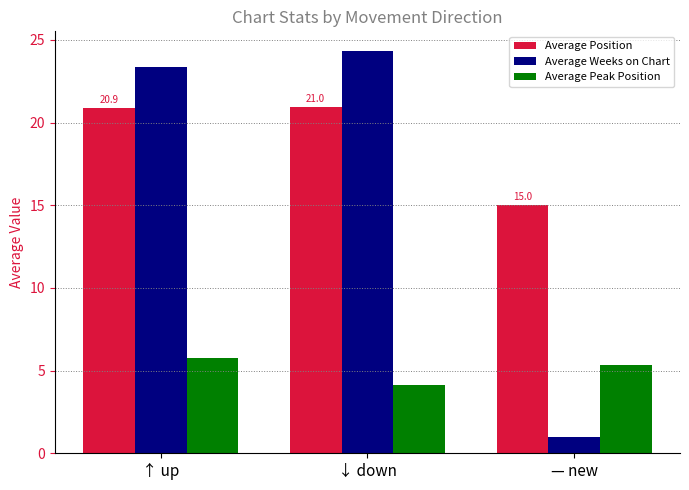

At which label is Average Peak Position closest to 4?

↓ down